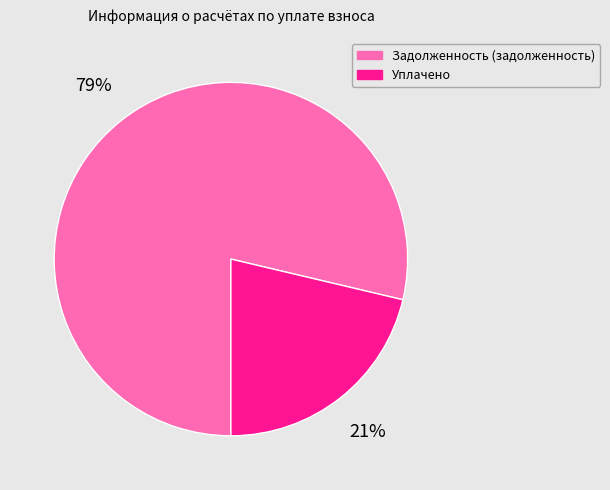

To the nearest percent, what percentage of the pie is Уплачено?

21%